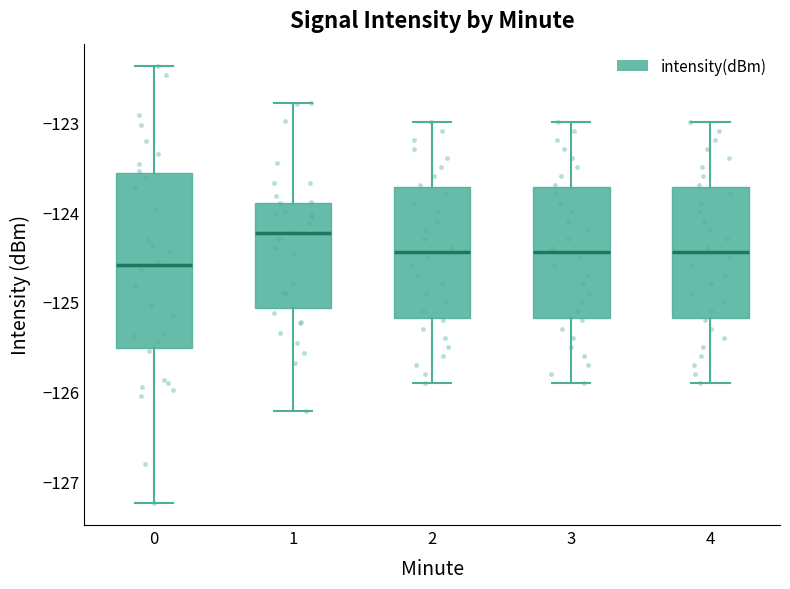

Which box has the lowest median line?

0